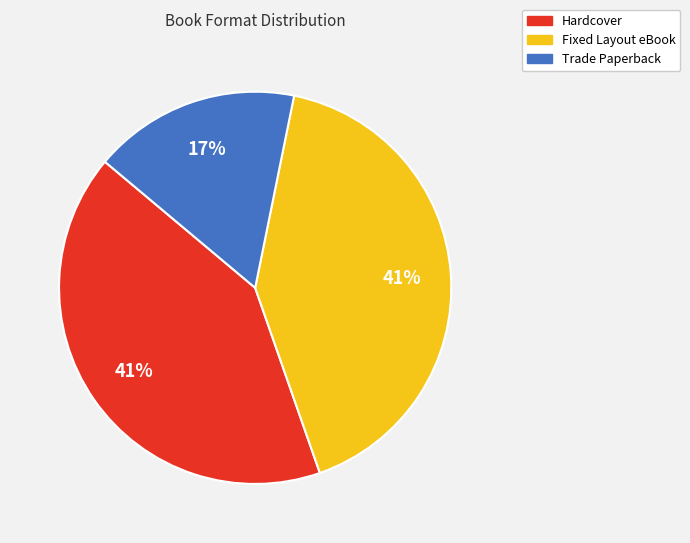

Is Trade Paperback the majority of the pie?

No